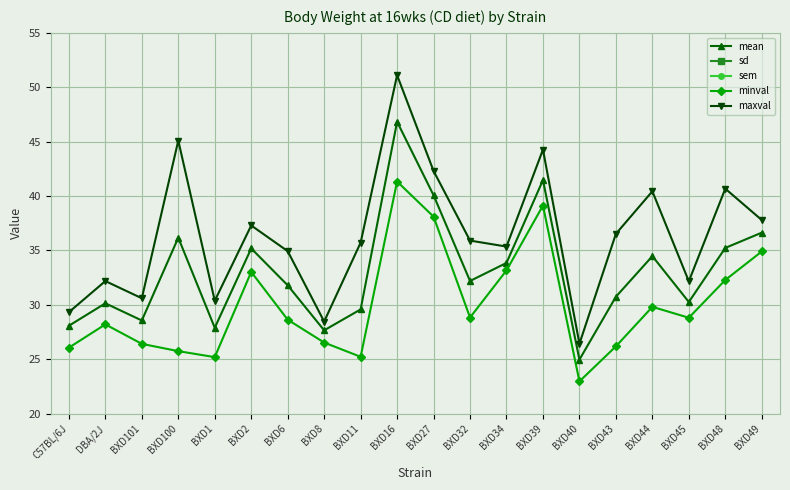

In mean, how many points are lower than both neighbors (excluding endpoints)?

6